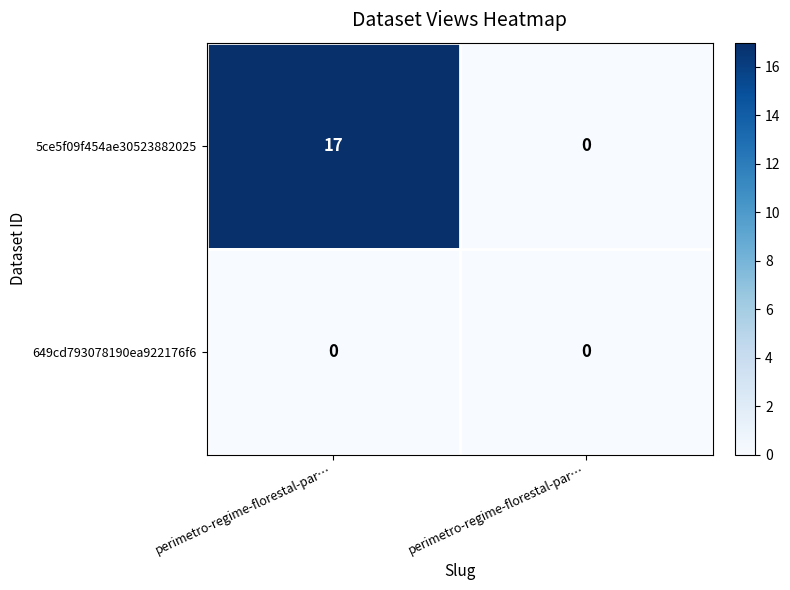

Reading right to left, what are all the values shown in this chart?

5ce5f09f454ae30523882025: perimetro-regime-florestal-par…=0	perimetro-regime-florestal-par…=17
649cd793078190ea922176f6: perimetro-regime-florestal-par…=0	perimetro-regime-florestal-par…=0